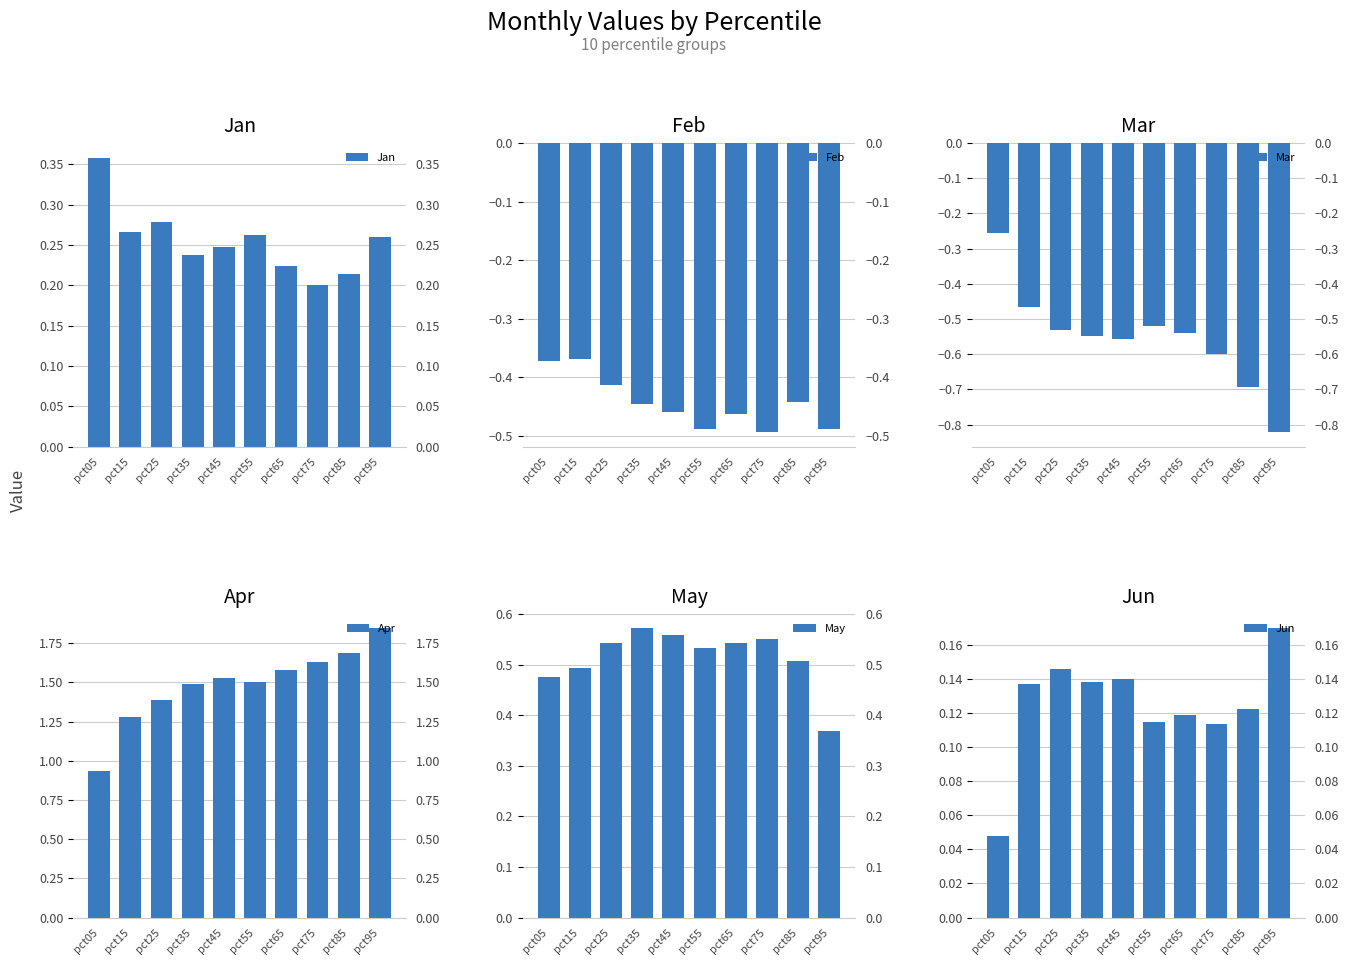

At which category is the sum across all series the highest?

pct65